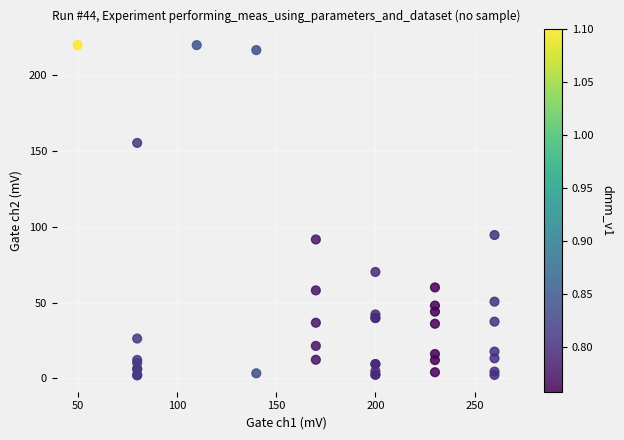

What Y value in the scatter plot is closest to 111?

94.6